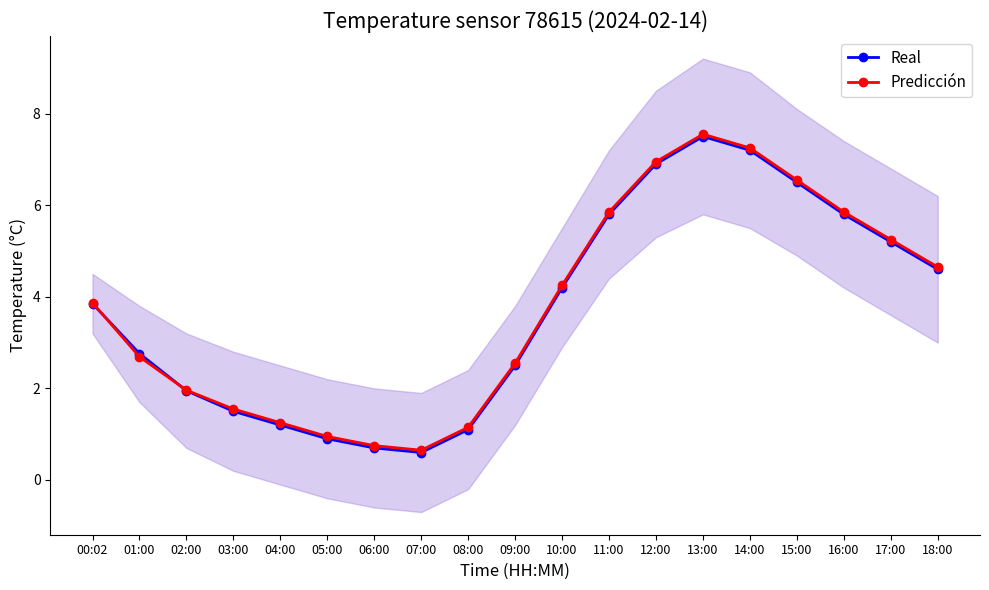

Which category has the highest value in the Predicción series?

13:00